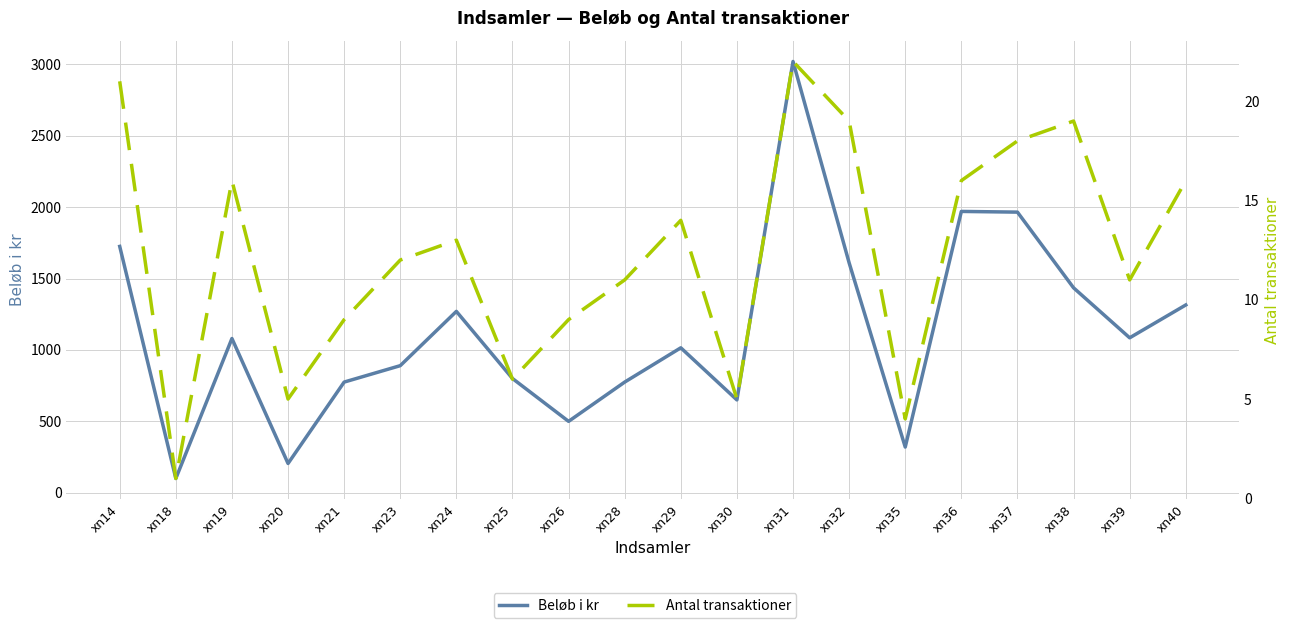

True or false: Beløb i kr and Antal transaktioner intersect in this chart.

False